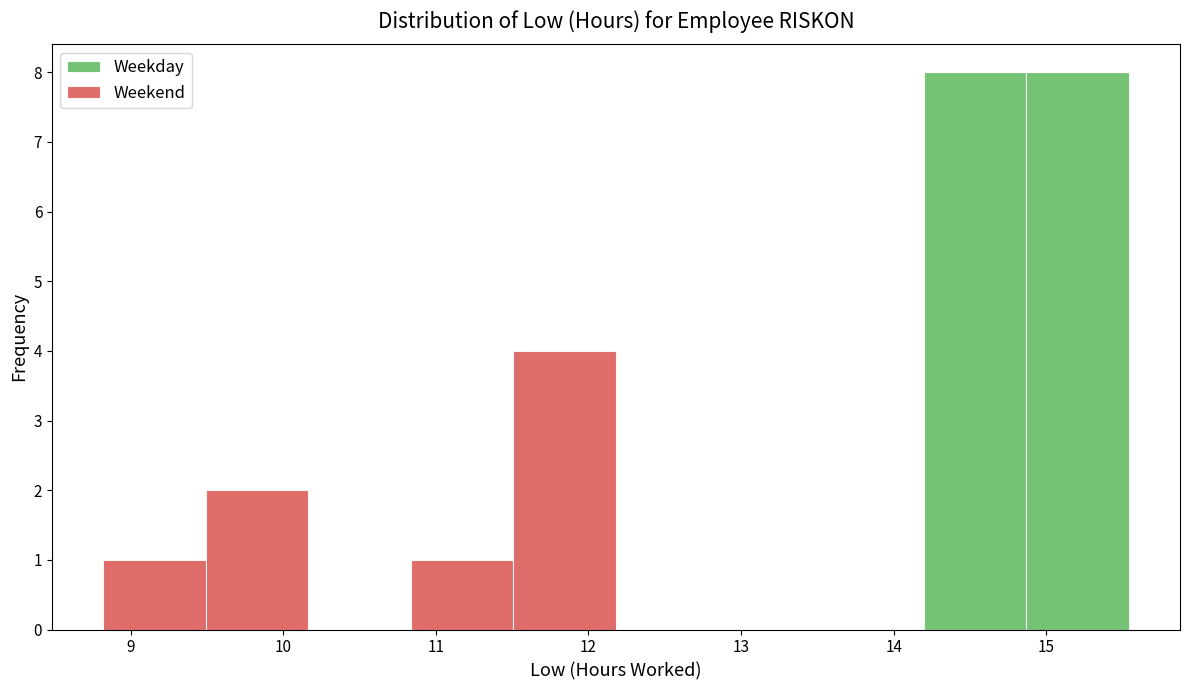

What is the total height of the stacked bar covering 10.8 to 11.5 on the x-axis? Neither the bar edges nor the heights are printed on the chart, so give them approximately, as read against the axes.

1